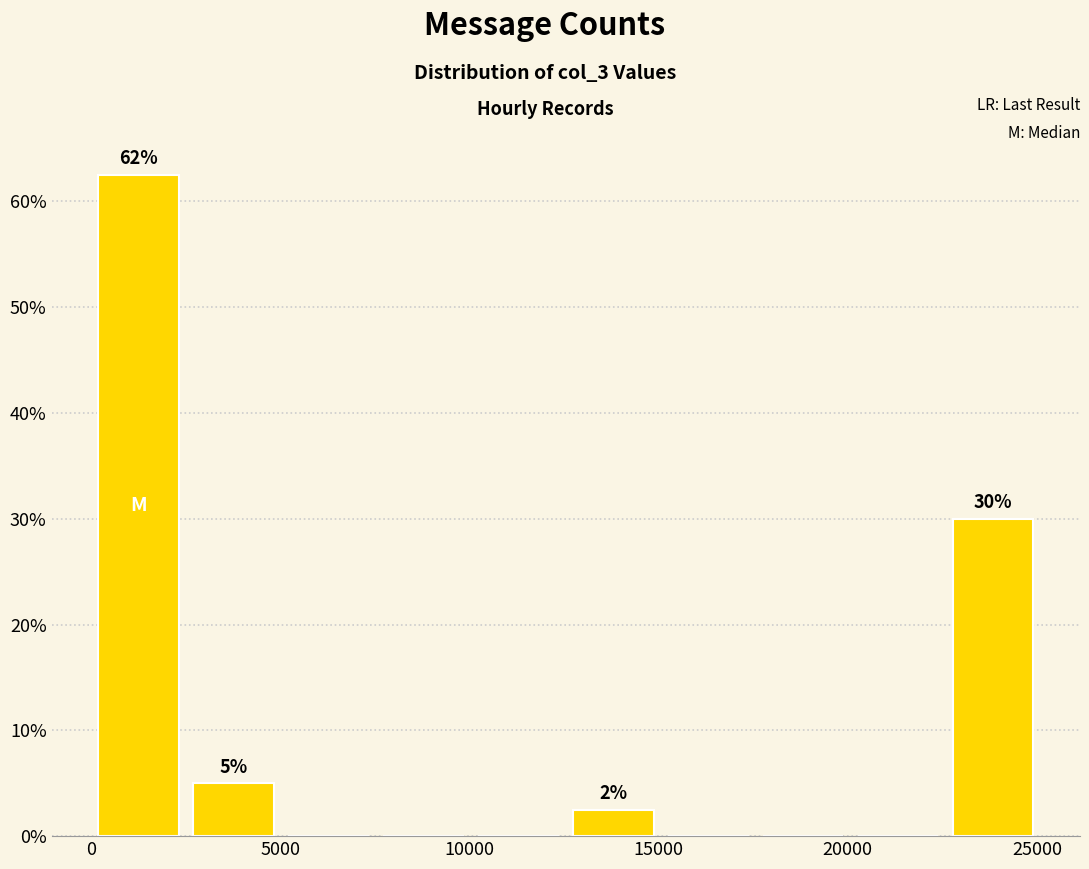

Which range on the x-axis has the tallest bar?

0 to 2500